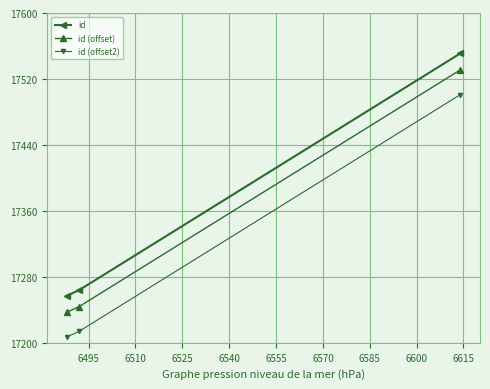

What is the value of the id point at the 2nd from the left?

17264